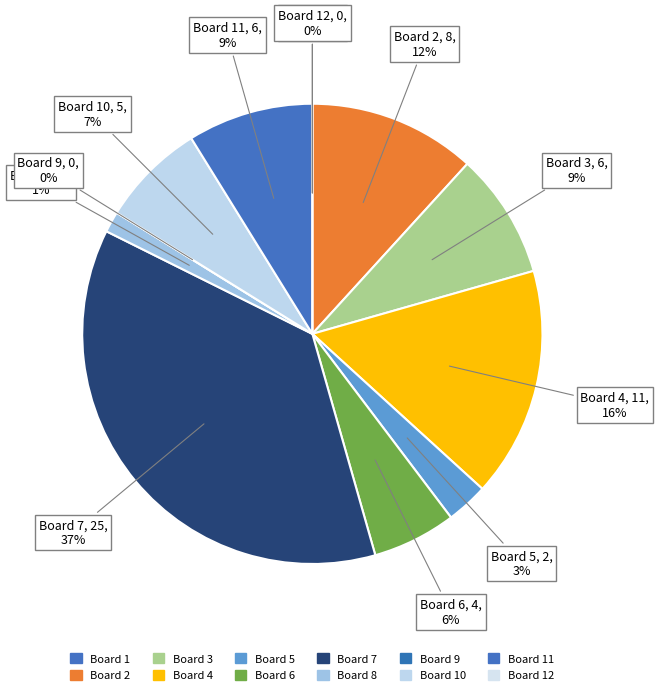

The 11 slice represents 9% of the pie. True or false?

True